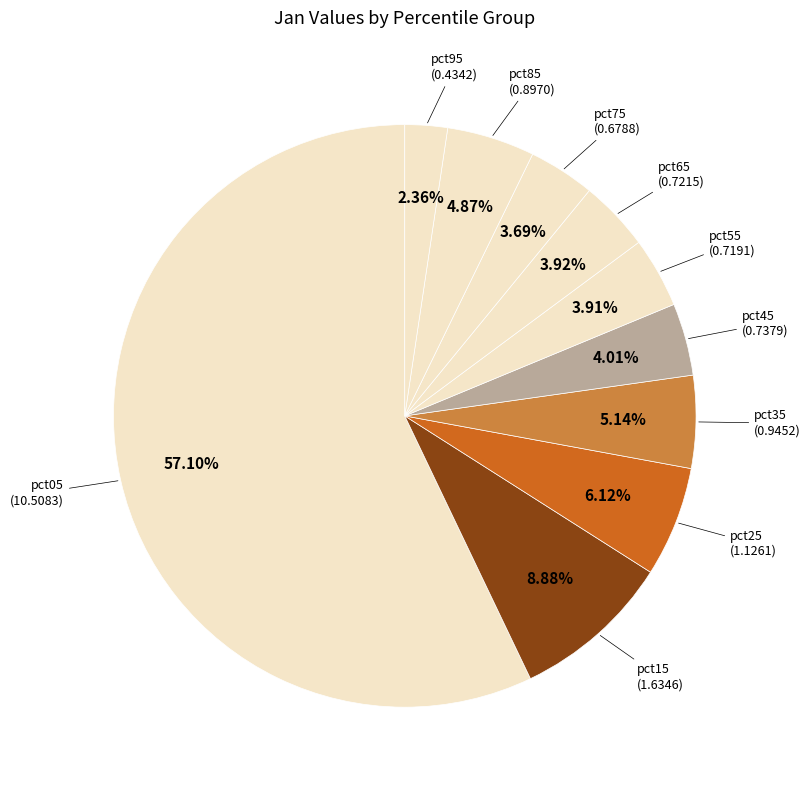

Between pct35 and pct55, which is larger?

pct35